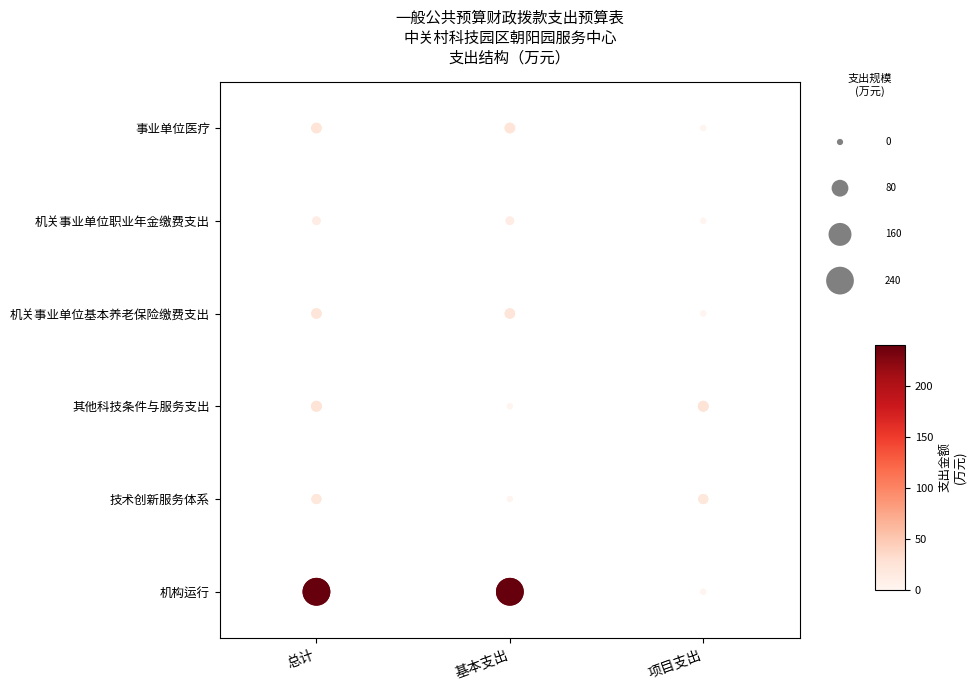

How many positive values does the 项目支出 series have?

5